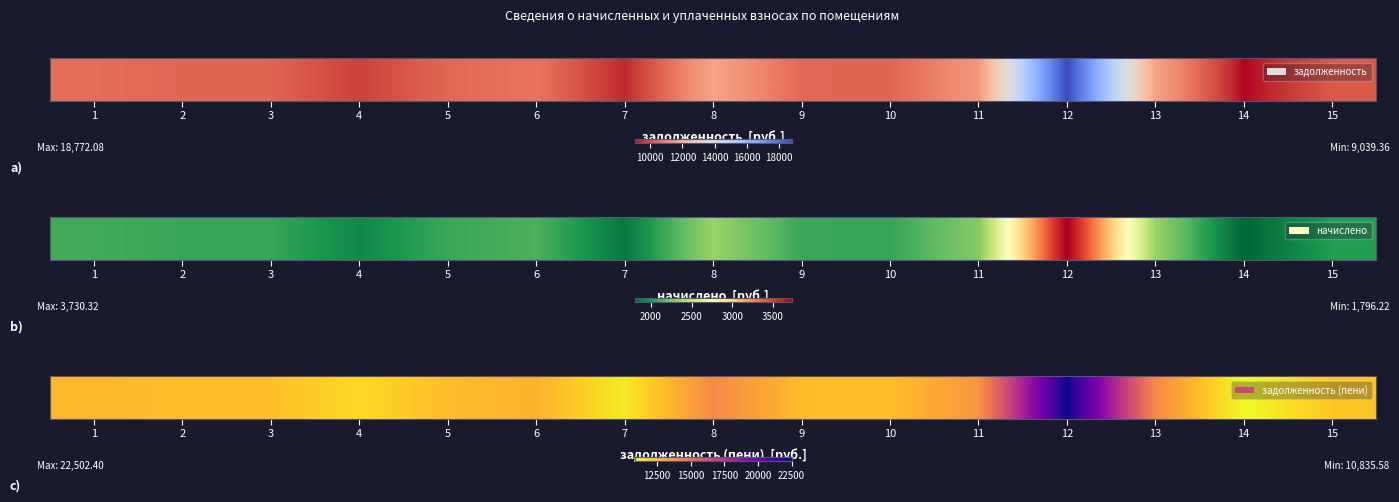

Reading left to right, list all the values displayed in this chart.

1=12621.0	2=12467.2	3=12436.4	4=11666.7	5=12497.9	6=12805.7	7=11235.8	8=14098.6	9=12497.9	10=12436.4	11=13729.2	12=22502.4	13=14098.6	14=10835.6	15=12159.3